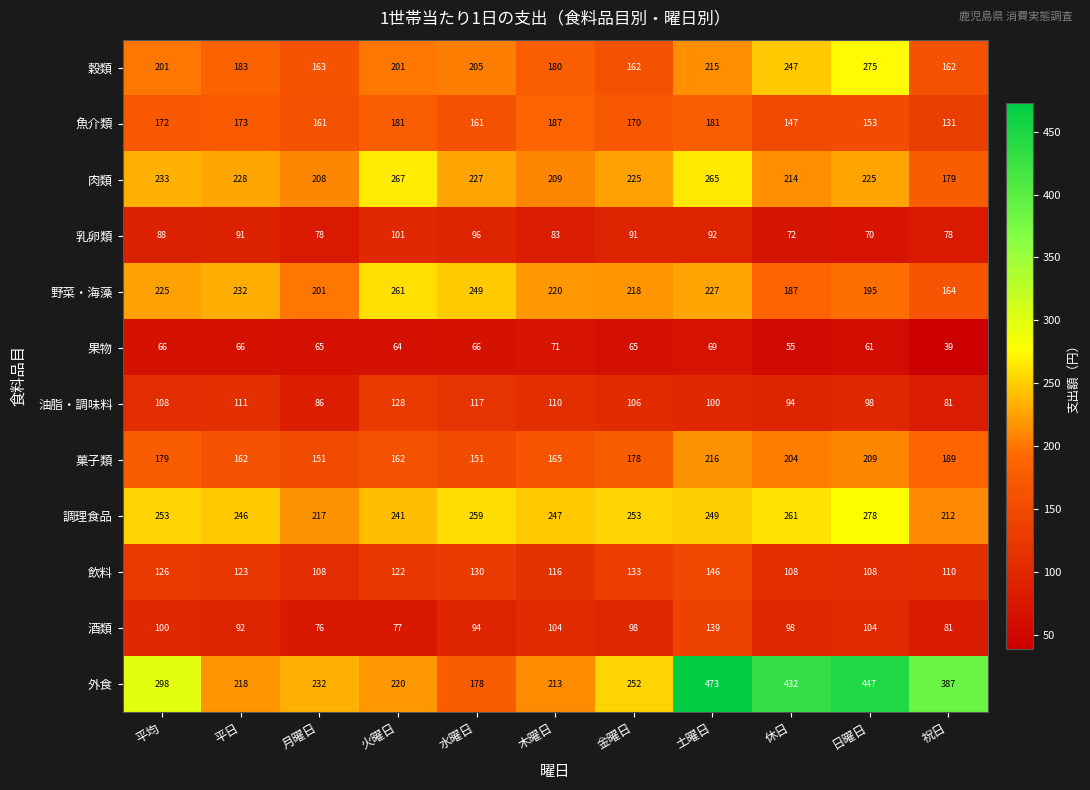

How many categories are shown in the chart?

11